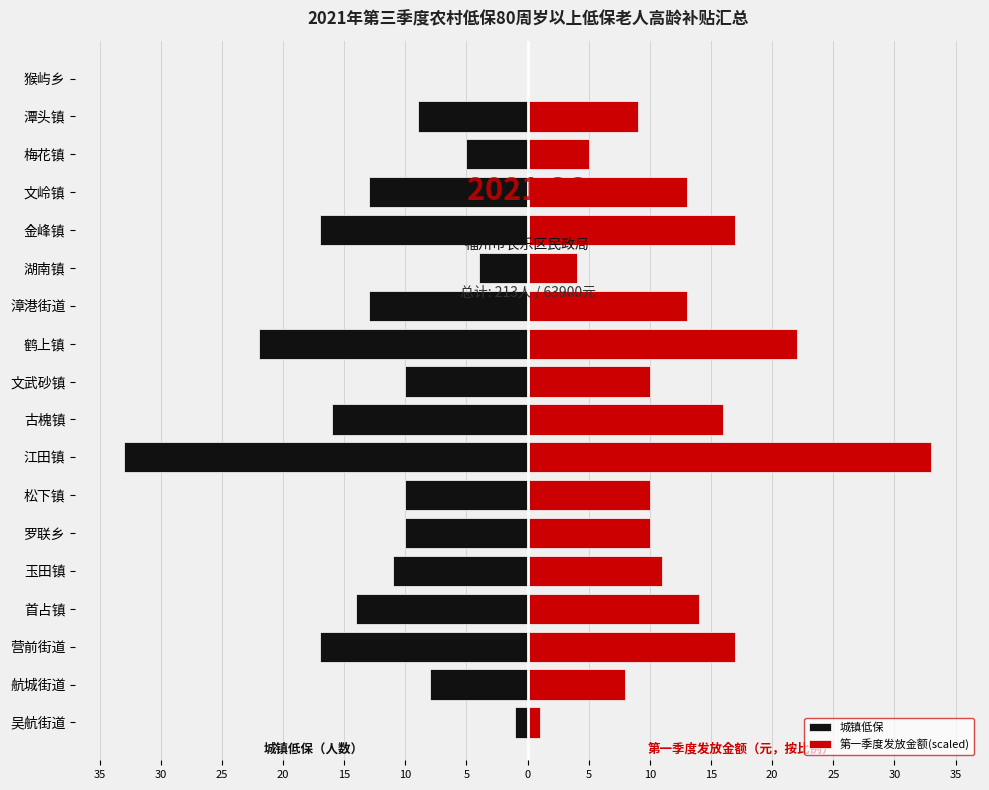

Does the chart contain any negative values?

Yes